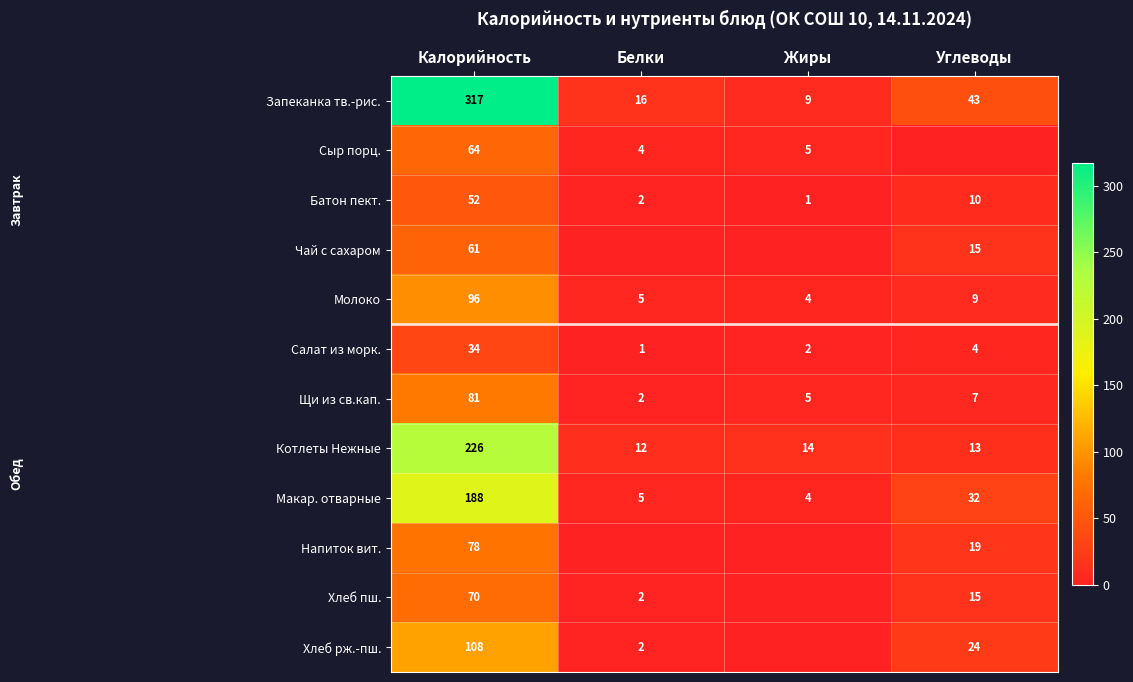

What is the difference between the maximum and minimum values in the Молоко series?

92